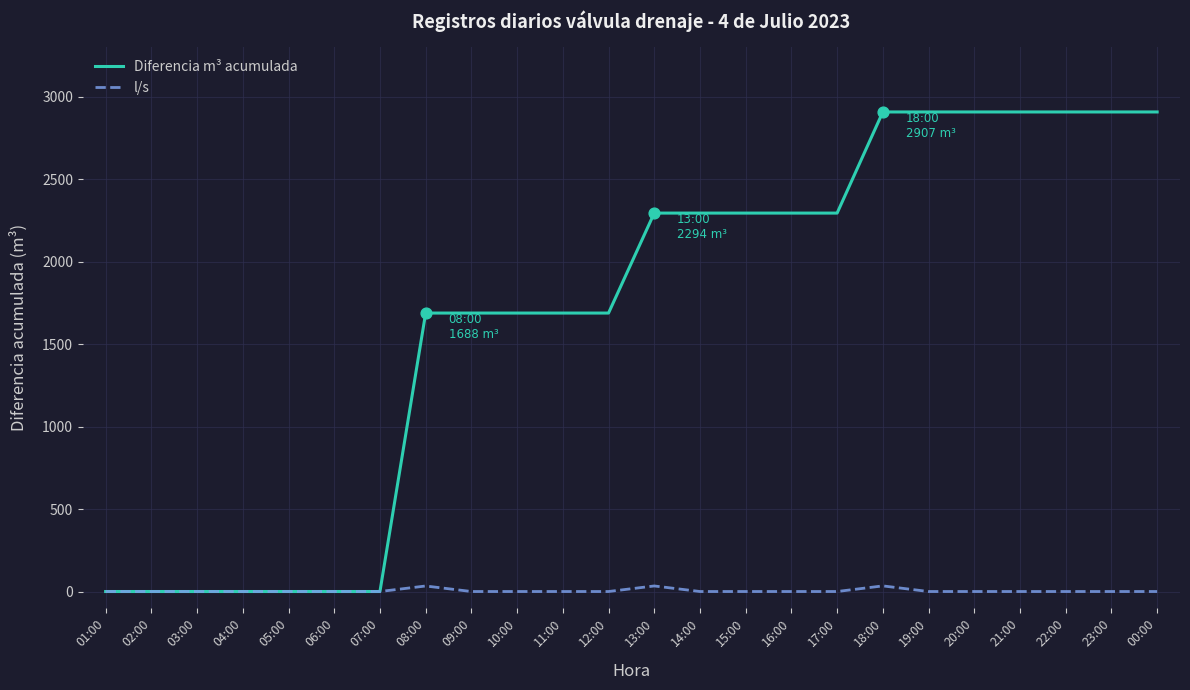

What are all the series names shown in the legend?

Diferencia m³ acumulada, l/s